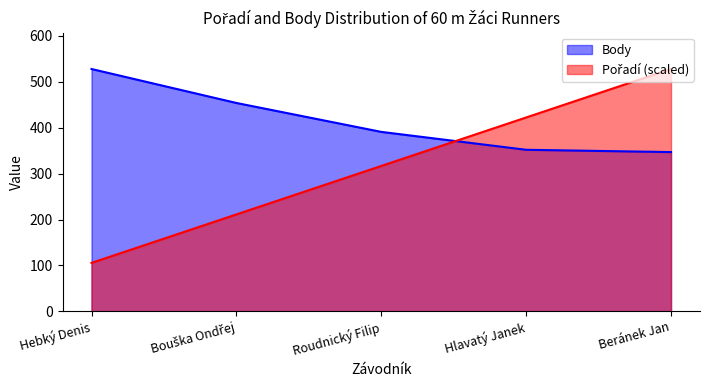

Where do Body and Pořadí first cross each other?

Roudnický Filip and Hlavatý Janek